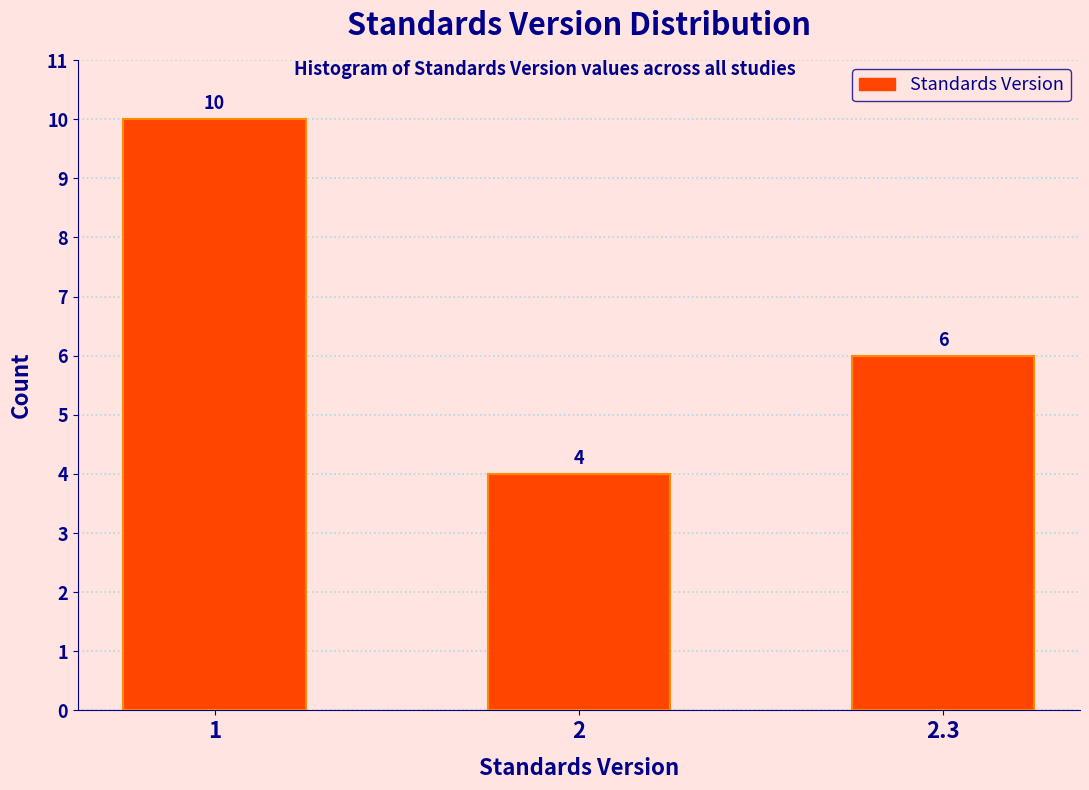

Reading left to right, extract all data points from this chart.

10	4	6